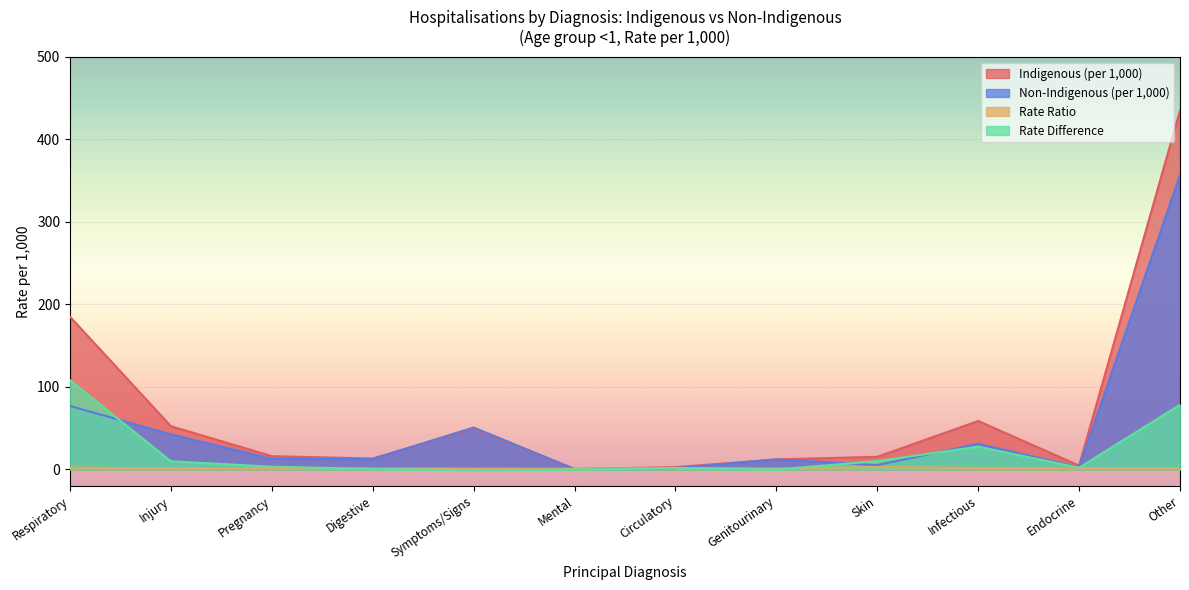

Where is the first local maximum for Indigenous (per 1,000)?

Symptoms/Signs